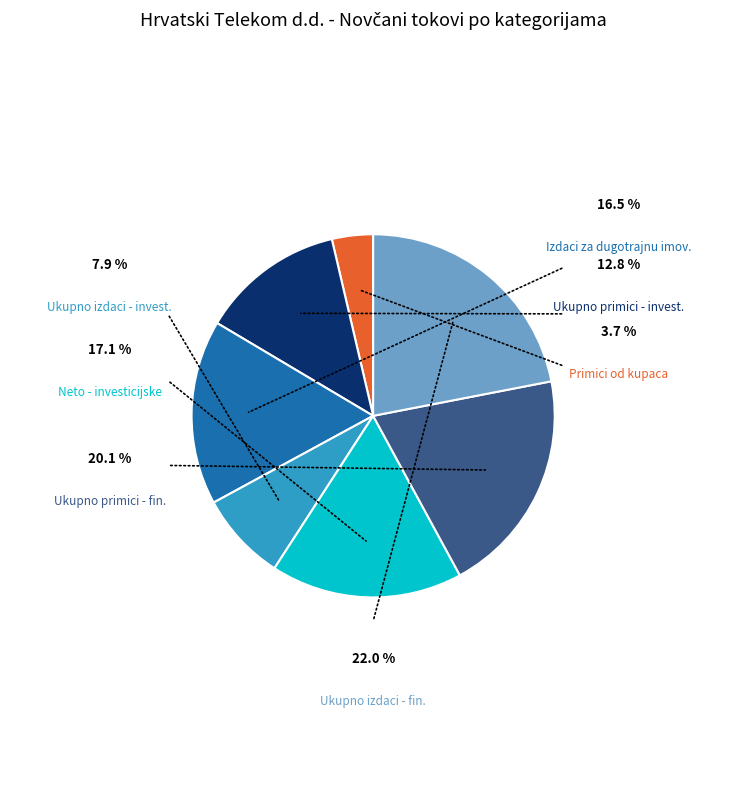

Does any single category account for the majority?

No